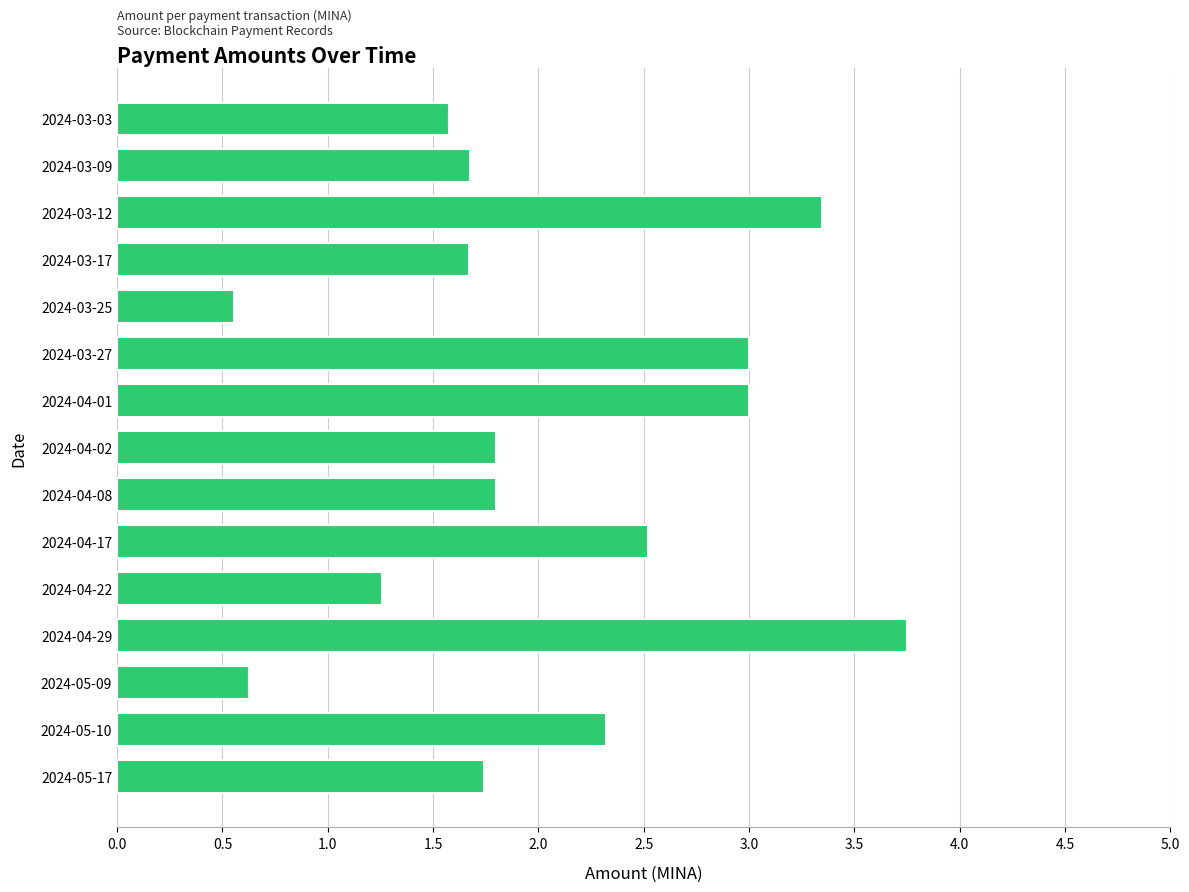

Which category has the highest value across all series?

2024-04-29